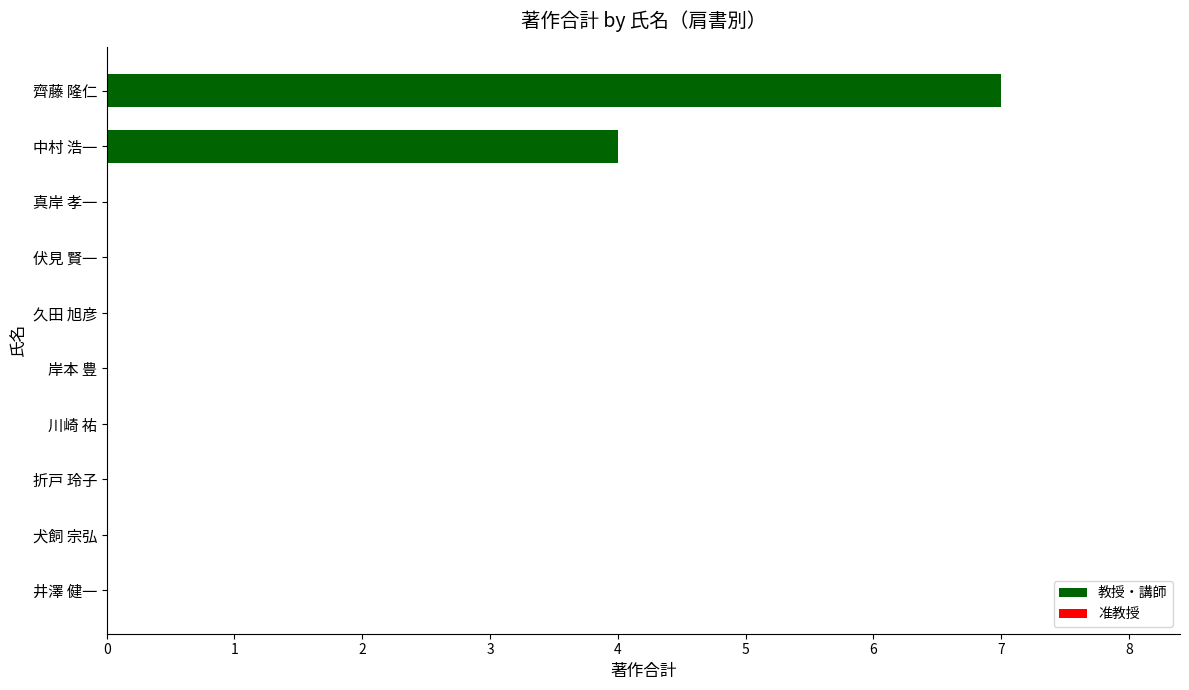

Reading bottom to top, list all the values displayed in this chart.

井澤 健一=0	犬飼 宗弘=0	折戸 玲子=0	川崎 祐=0	岸本 豊=0	久田 旭彦=0	伏見 賢一=0	真岸 孝一=0	中村 浩一=4	齊藤 隆仁=7